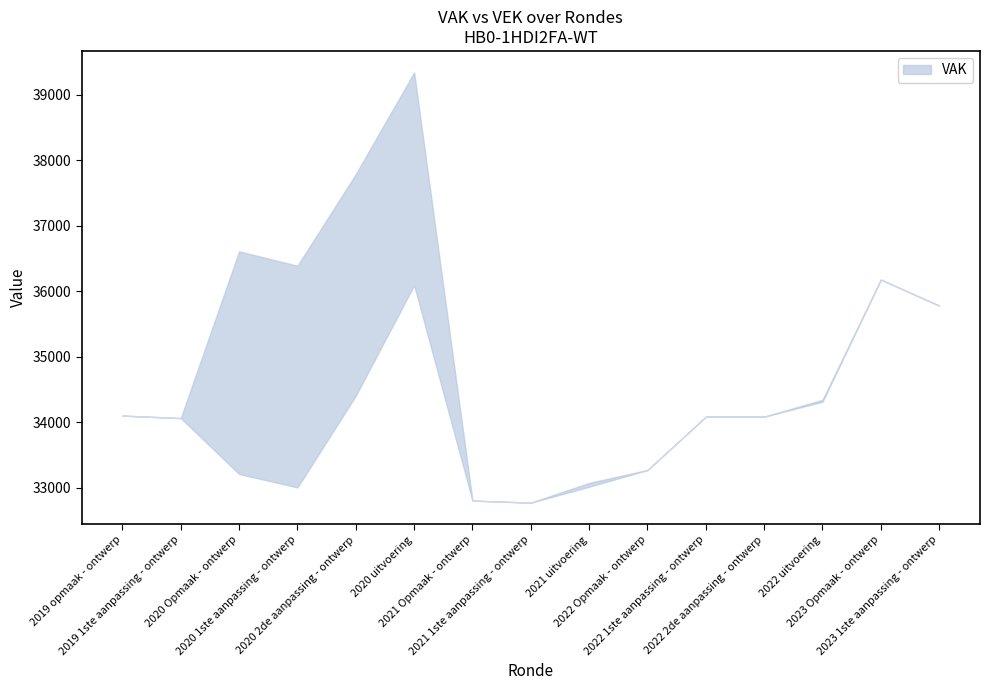

What is the maximum value shown in the chart?

39343